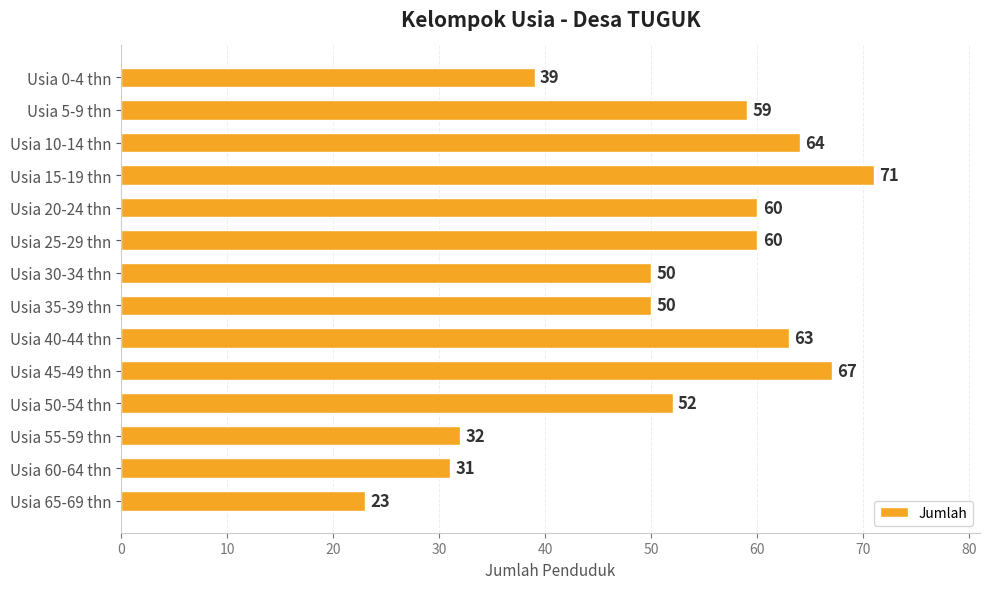

What is the minimum value shown in the chart?

23